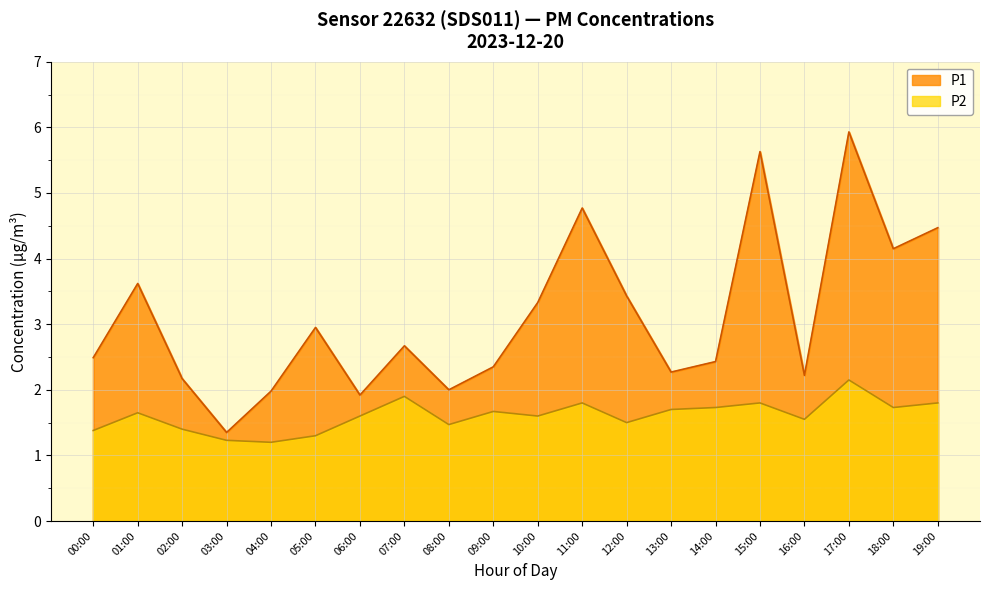

What is the difference between the P1 values at 15:00 and 14:00?

3.2